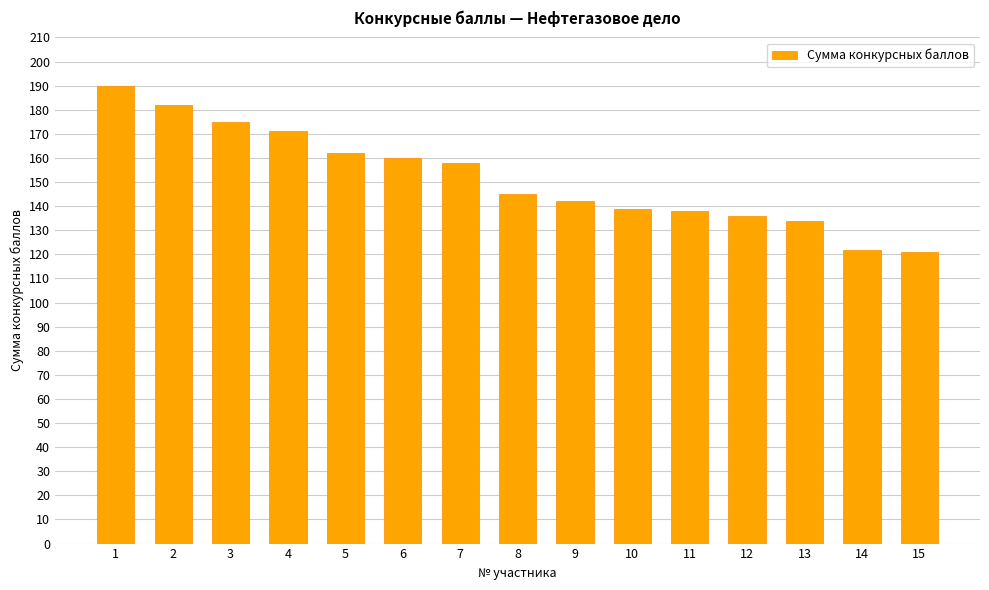

The value at 3 is 264. True or false?

False